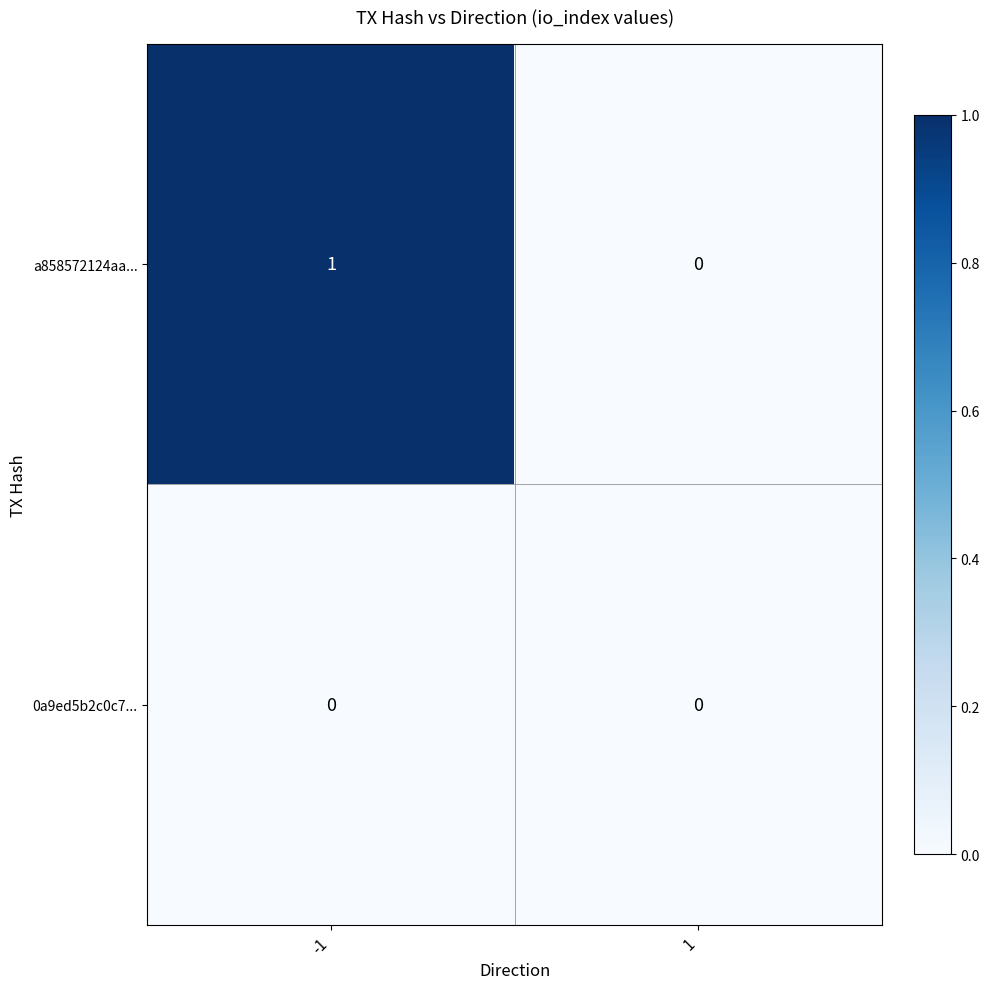

At which category is the sum across all series the highest?

-1